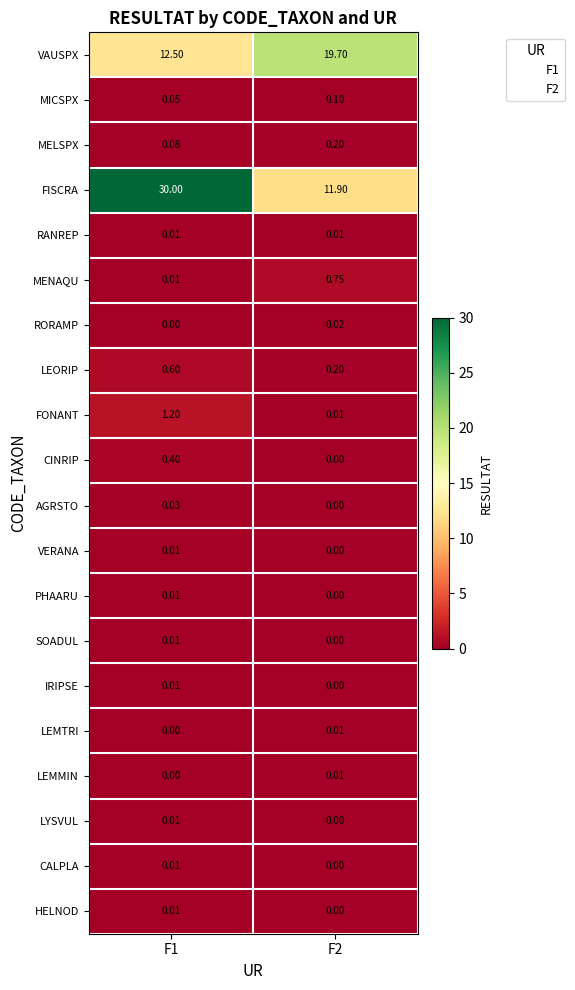

Which series has the widest spread of values?

FISCRA